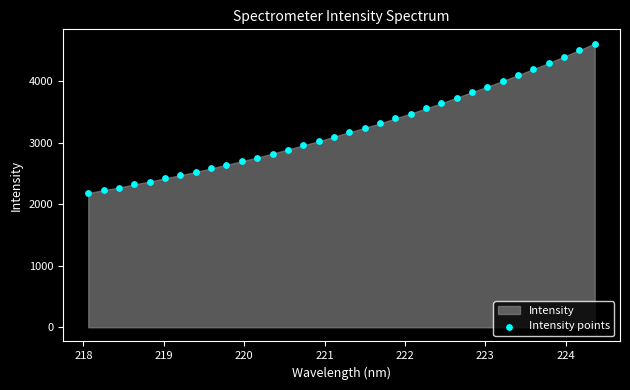

What is the range of Y values (max minus min)?

2430.2